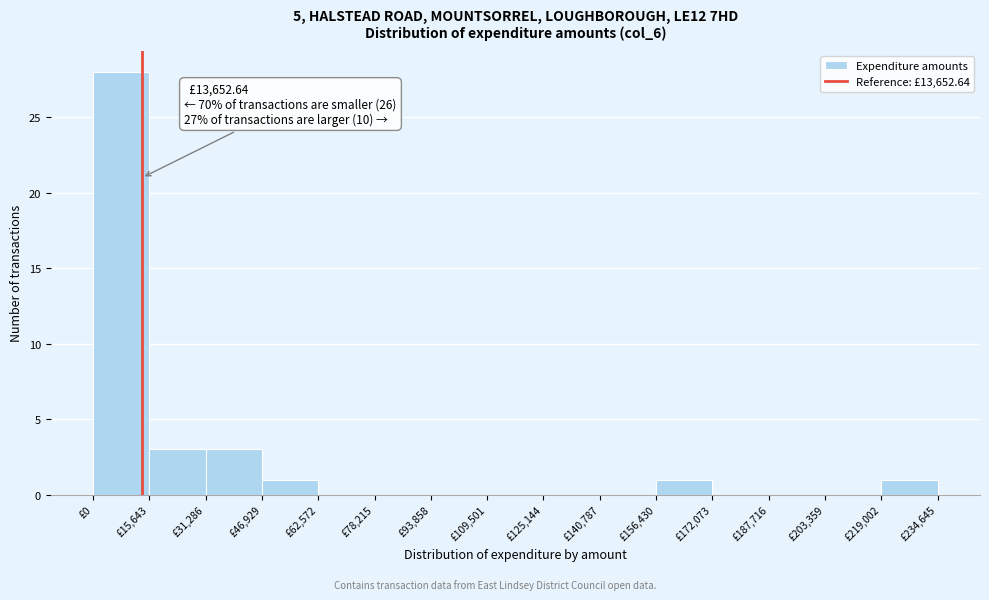

Which range on the x-axis has the tallest bar?

0 to 16000